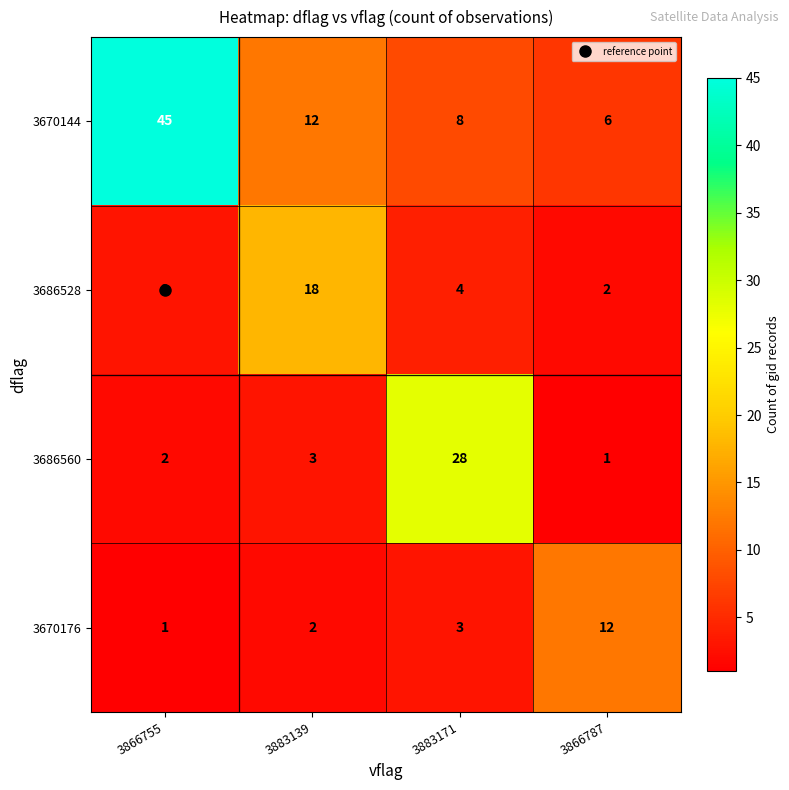

At how many categories does at least one series exceed 39?

1